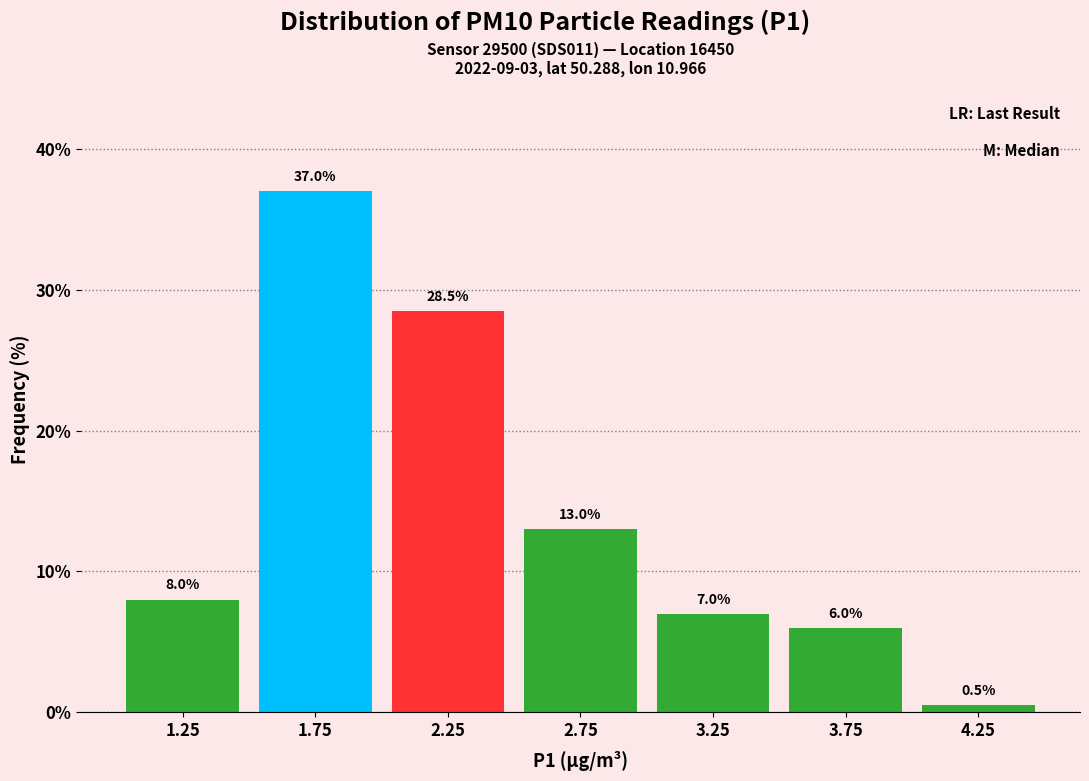

Reading left to right, list every bar in this chart as the range it spans on the x-axis followed by its height.

1.0 to 1.5: 8.0
1.5 to 2.0: 37.0
2.0 to 2.5: 28.5
2.5 to 3.0: 13.0
3.0 to 3.5: 7.0
3.5 to 4.0: 6.0
4.0 to 4.5: 0.5